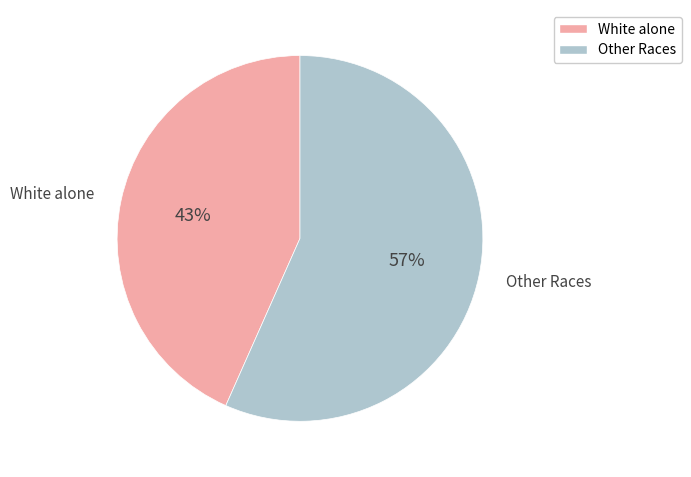

To the nearest percent, what is the average slice percentage?

50%